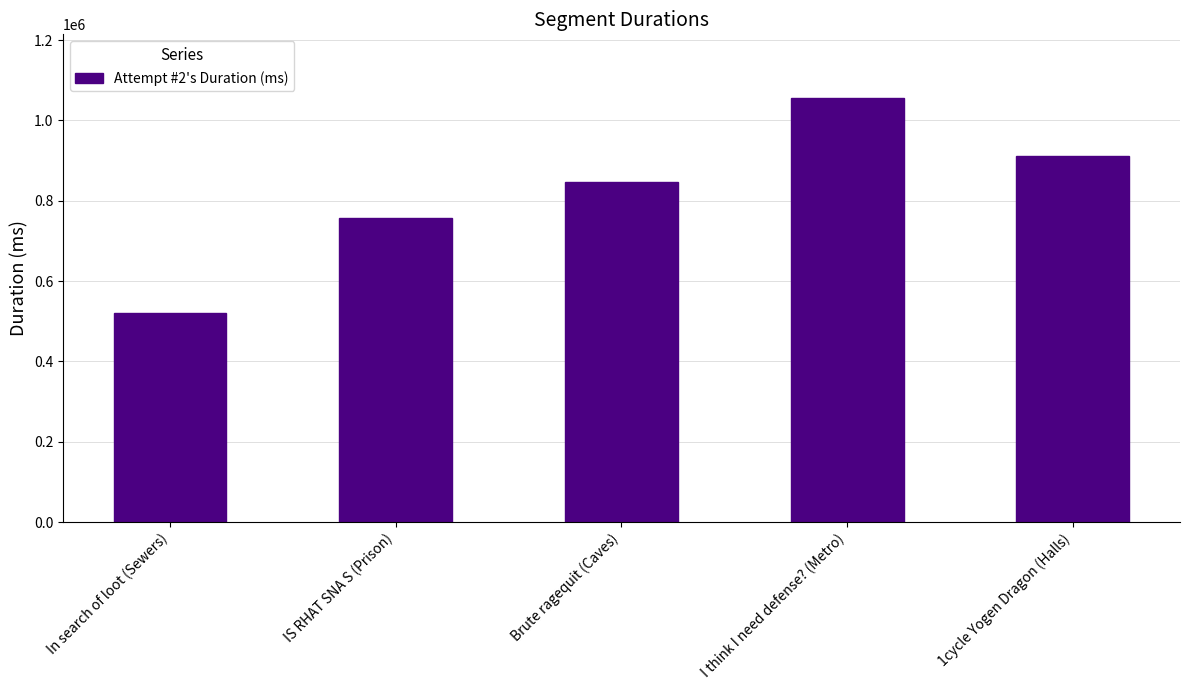

What is the greatest value displayed?

1055795